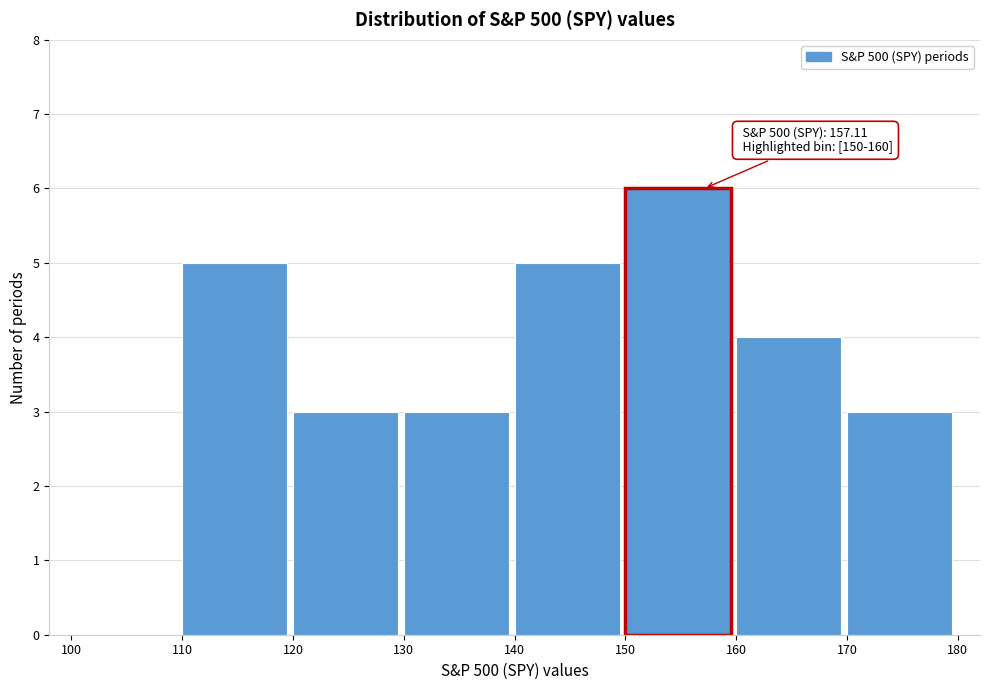

Which range on the x-axis has the tallest bar?

150 to 160